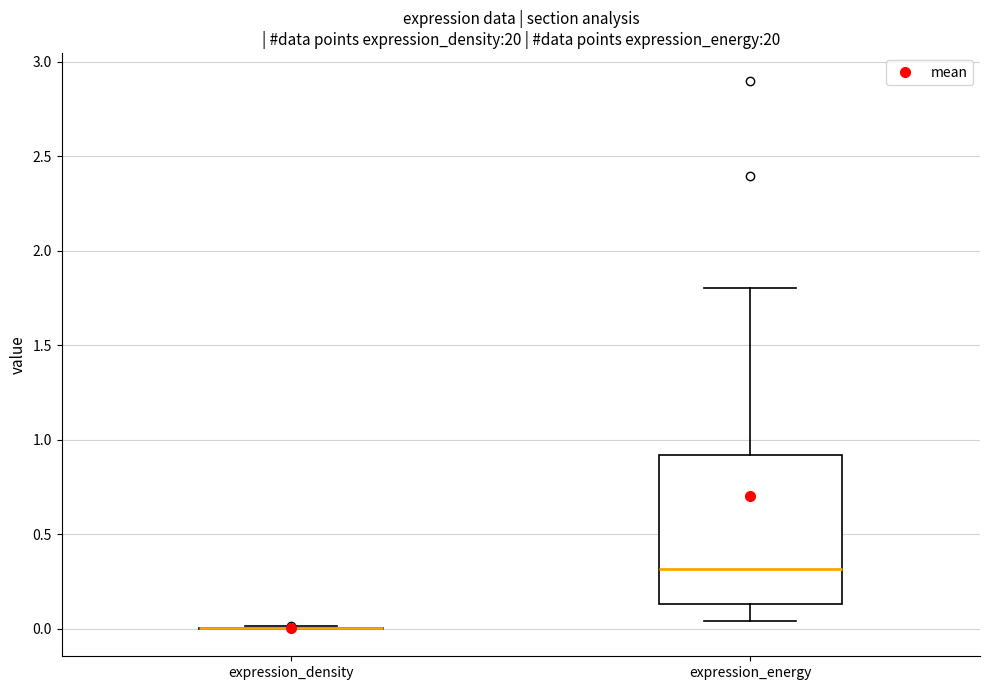

Reading left to right, read every box against the y-axis: the position of its median line, the range the box covers, and the ends of its whiskers. The values are not printed on the chart, so give them approximately, as read against the axis.

expression_density: box collapsed to a line at 0.00, whiskers 0.00 to 0.00
expression_energy: median 0.30, box 0.15 to 0.90, whiskers 0.05 to 1.80